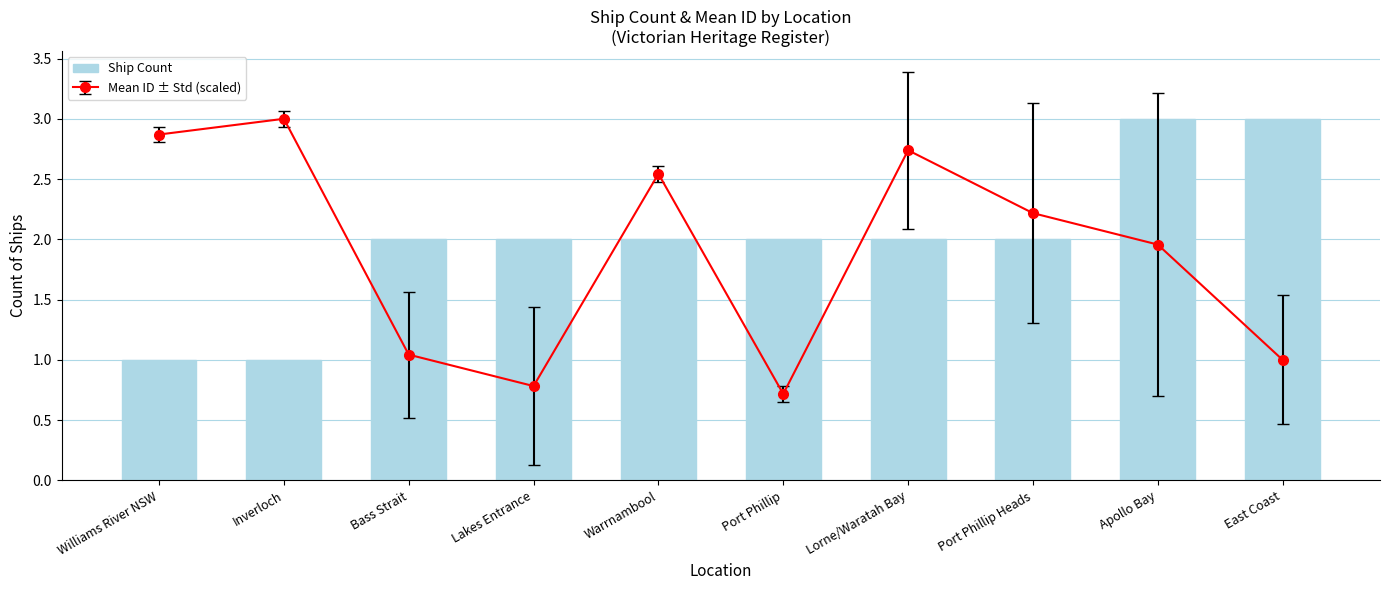

How many data points are above 2?

2